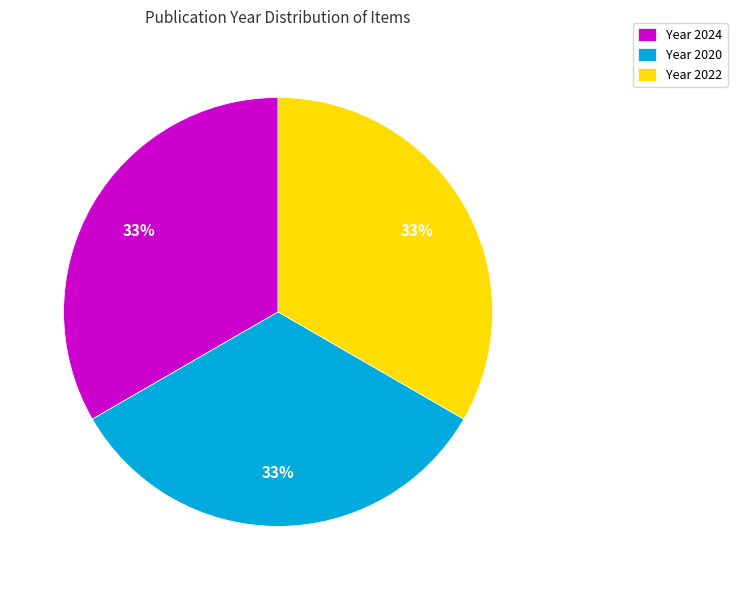

How many slices are in this pie chart?

3